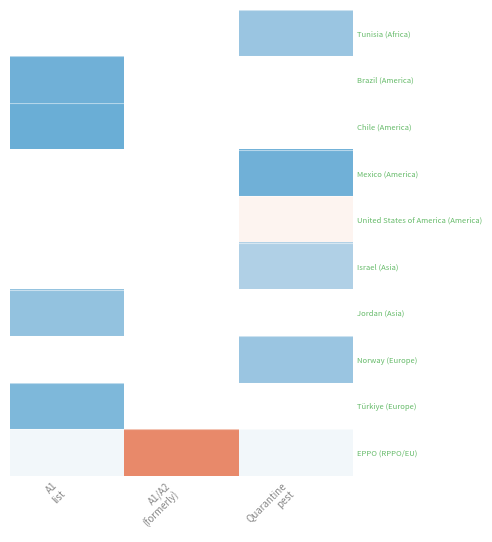

Read the Jordan (Asia) value at A1 list.

0.9